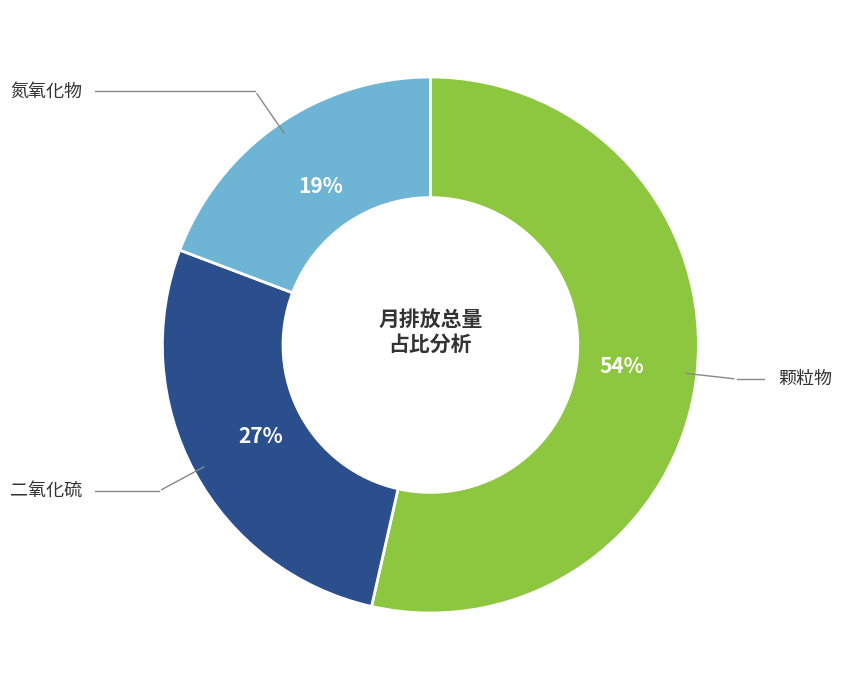

Is there any slice that represents more than half of the pie?

Yes